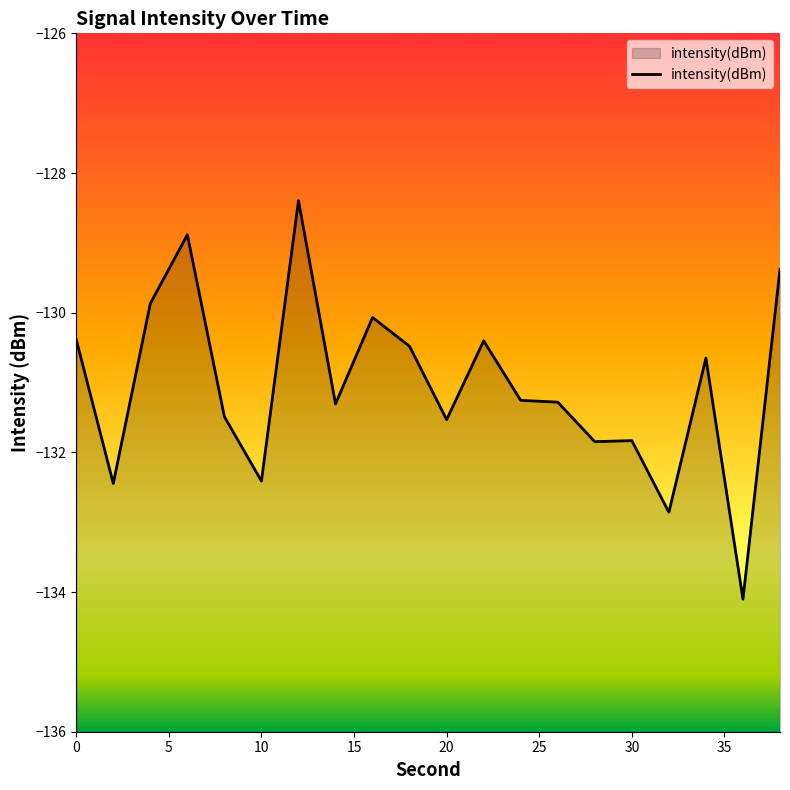

Rank the categories by value from lowest to highest.

36, 32, 2, 10, 28, 30, 20, 8, 14, 26, 24, 34, 18, 22, 0, 16, 4, 38, 6, 12